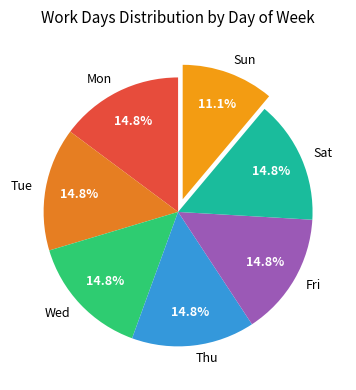

What is the ratio of the value at Tue to the value at Sun?

1.3